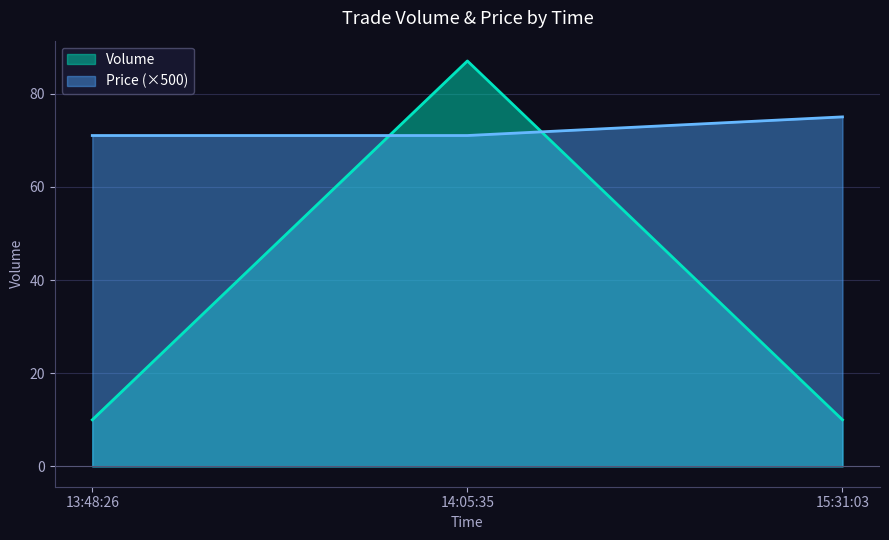

At which category does the chart reach its peak across all series?

14:05:35